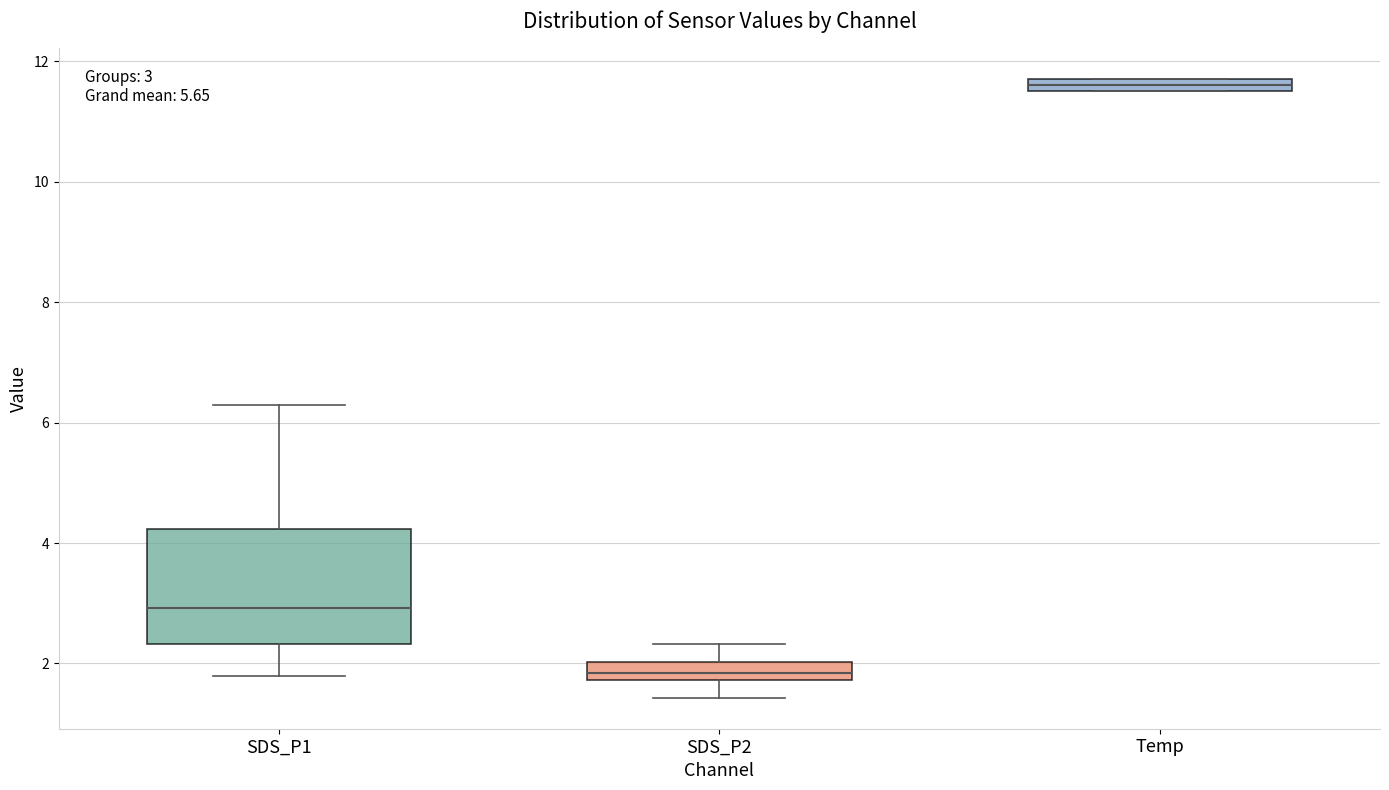

Comparing the boxes themselves (not the whiskers), which one is the tallest?

SDS_P1